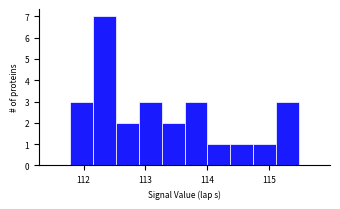

Around what value on the x-axis is the tallest bar? Give the approximate position of its centre, as read against the axis.

112.3